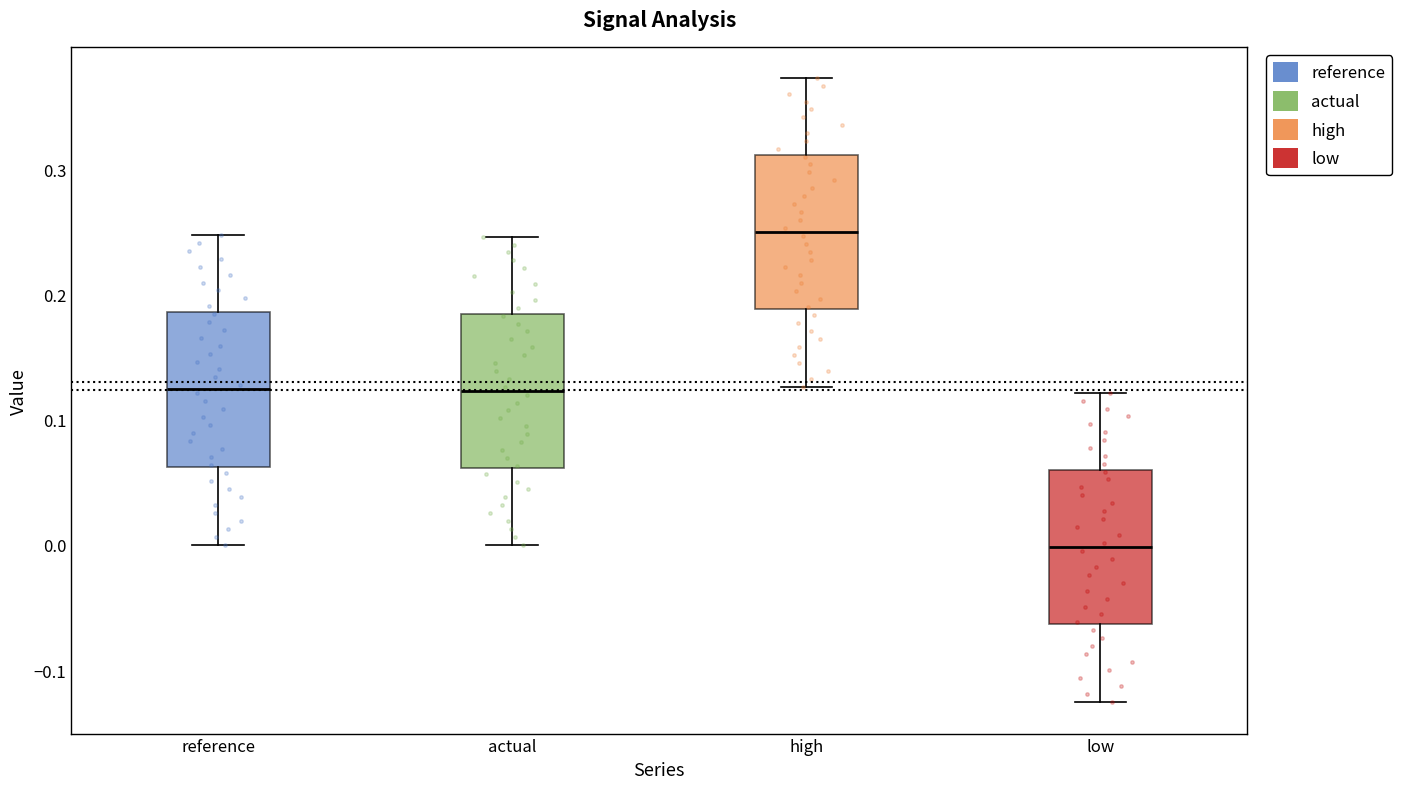

Reading left to right, transcribe this box plot: for each box, give where its median line is, the range the box spans, and where its two whiskers end, as read against the y-axis. The values are not printed on the chart, so give them approximately, as read against the axis.

reference: median 0.12, box 0.06 to 0.19, whiskers 0.00 to 0.25
actual: median 0.12, box 0.06 to 0.18, whiskers 0.00 to 0.25
high: median 0.25, box 0.19 to 0.31, whiskers 0.13 to 0.37
low: median 0.00, box -0.06 to 0.06, whiskers -0.13 to 0.12